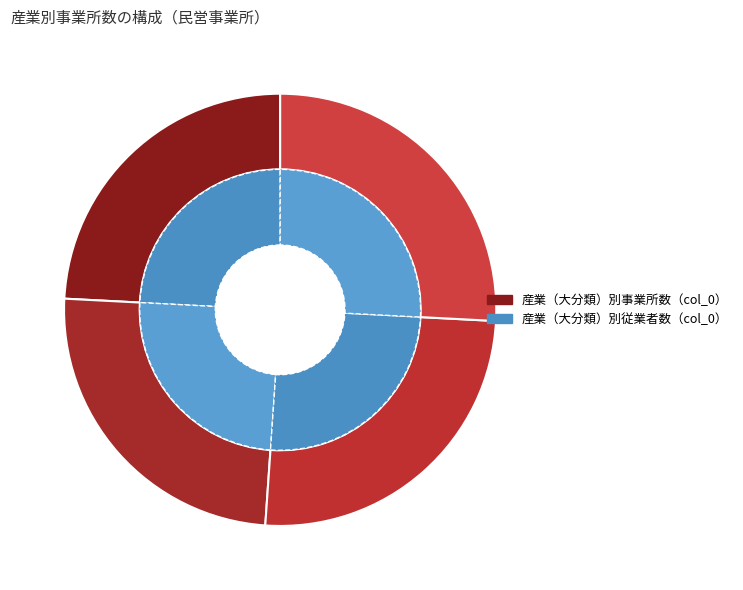

Does any single category account for the majority?

No